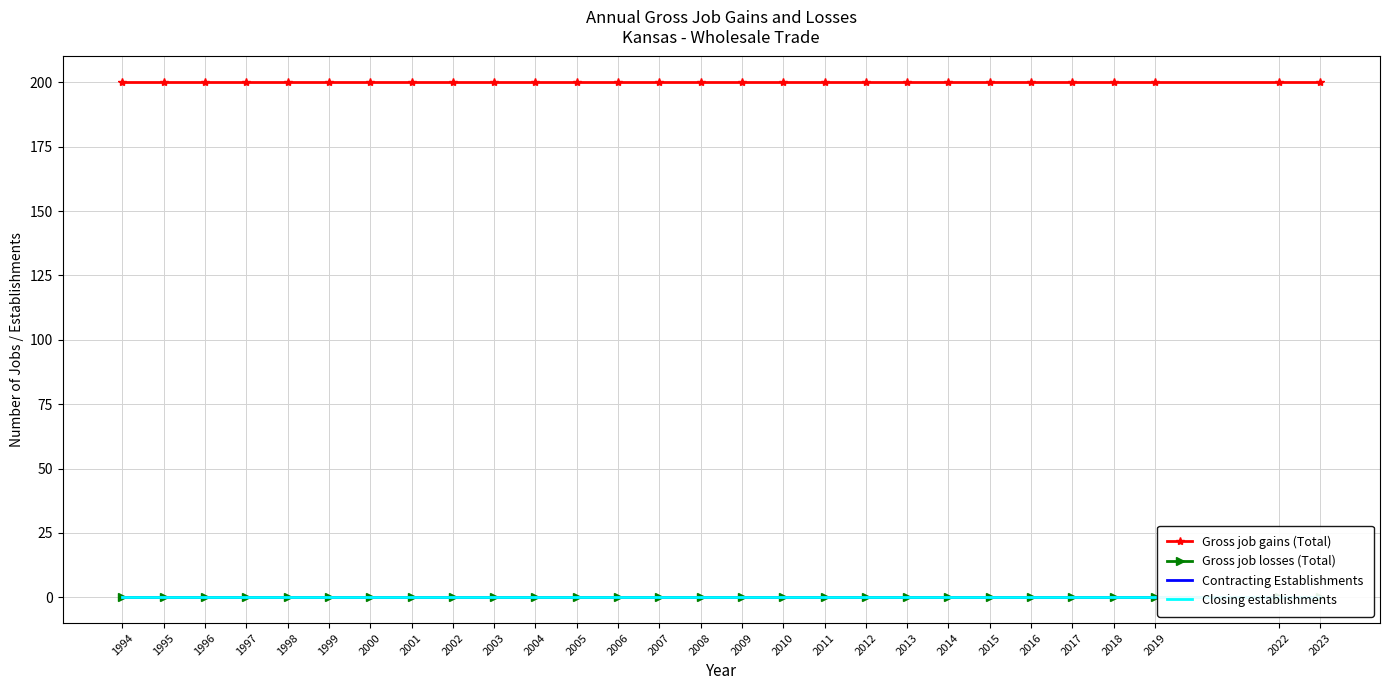

Count the number of categories in the chart.

28